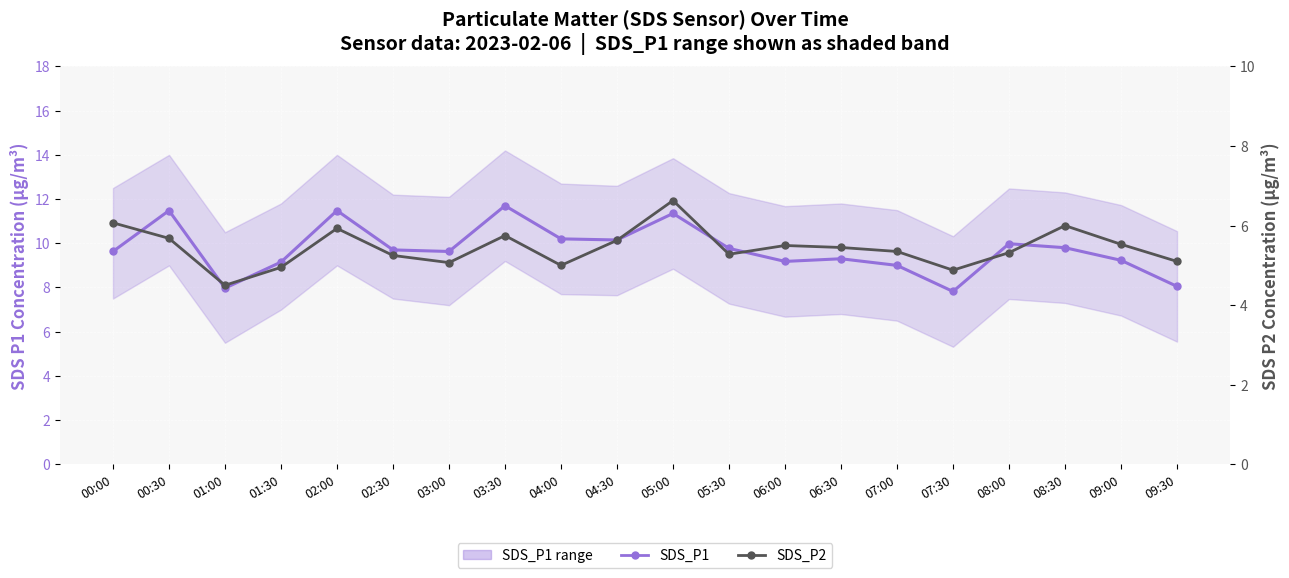

True or false: SDS_P1 and SDS_P2 intersect in this chart.

False